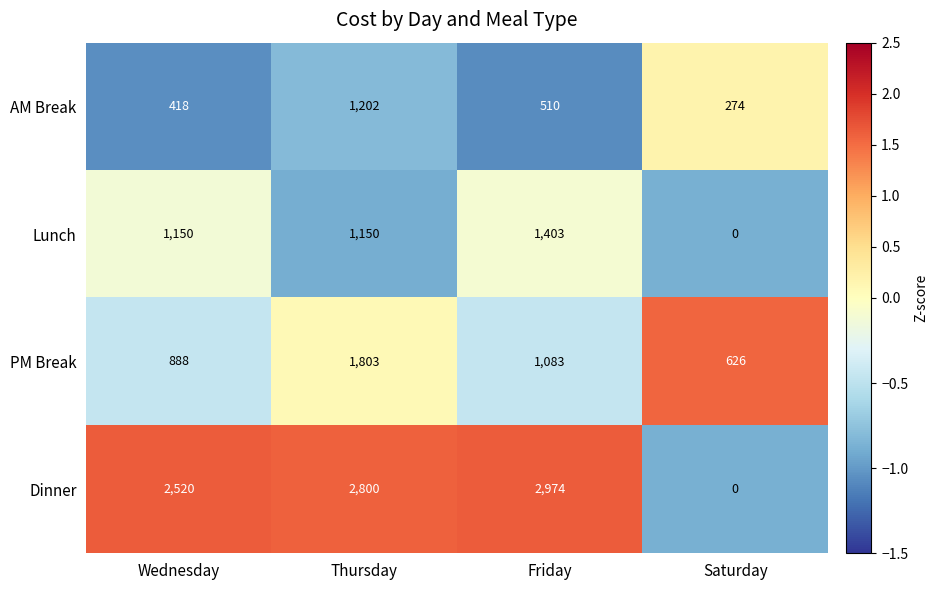

How many positive values does the Dinner series have?

3